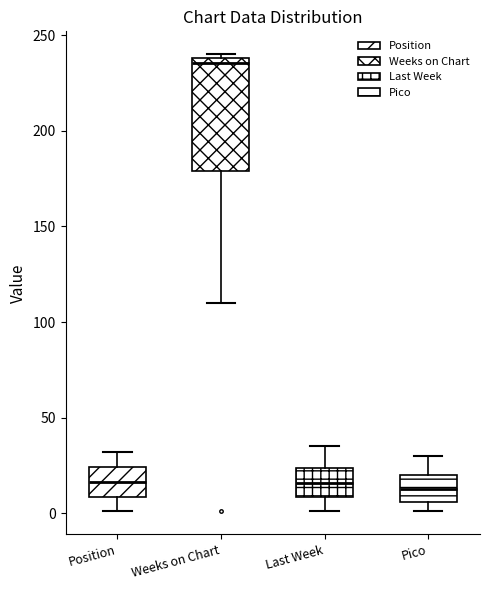

Which box's median line is the highest?

Weeks on Chart